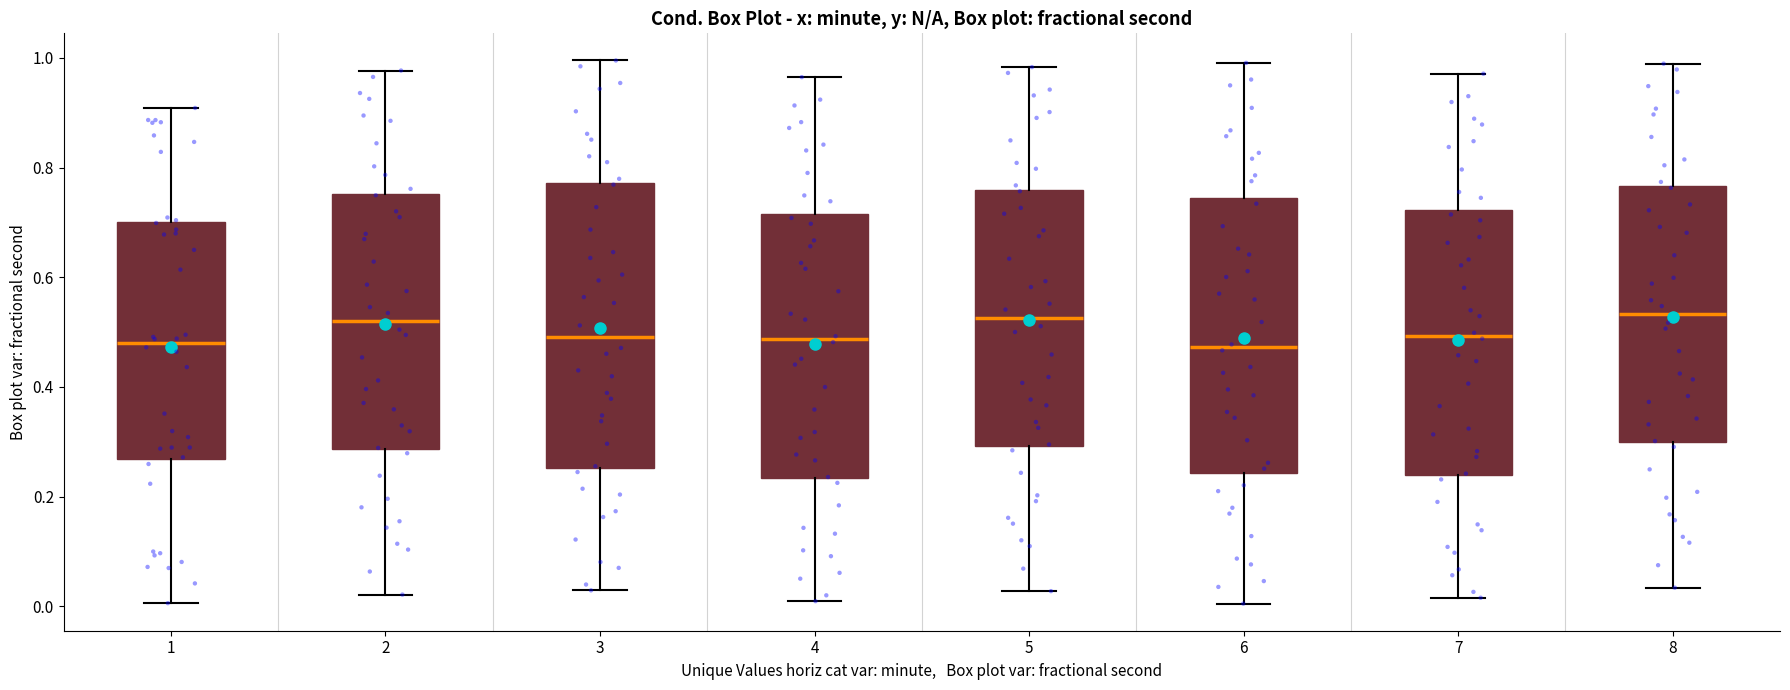

Reading left to right, transcribe this box plot: for each box, give where its median line is, the range the box spans, and where its two whiskers end, as read against the y-axis. The values are not printed on the chart, so give them approximately, as read against the axis.

1: median 0.48, box 0.26 to 0.70, whiskers 0.00 to 0.90
2: median 0.52, box 0.28 to 0.76, whiskers 0.02 to 0.98
3: median 0.50, box 0.26 to 0.78, whiskers 0.02 to 1.00
4: median 0.48, box 0.24 to 0.72, whiskers 0.00 to 0.96
5: median 0.52, box 0.30 to 0.76, whiskers 0.02 to 0.98
6: median 0.48, box 0.24 to 0.74, whiskers 0.00 to 1.00
7: median 0.50, box 0.24 to 0.72, whiskers 0.02 to 0.98
8: median 0.54, box 0.30 to 0.76, whiskers 0.04 to 0.98